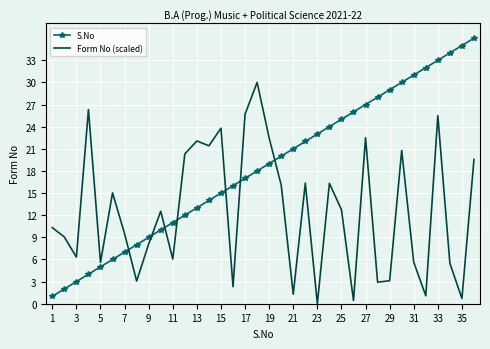

What is the difference between the maximum and second lowest values in the Form No (scaled) series?

29.6